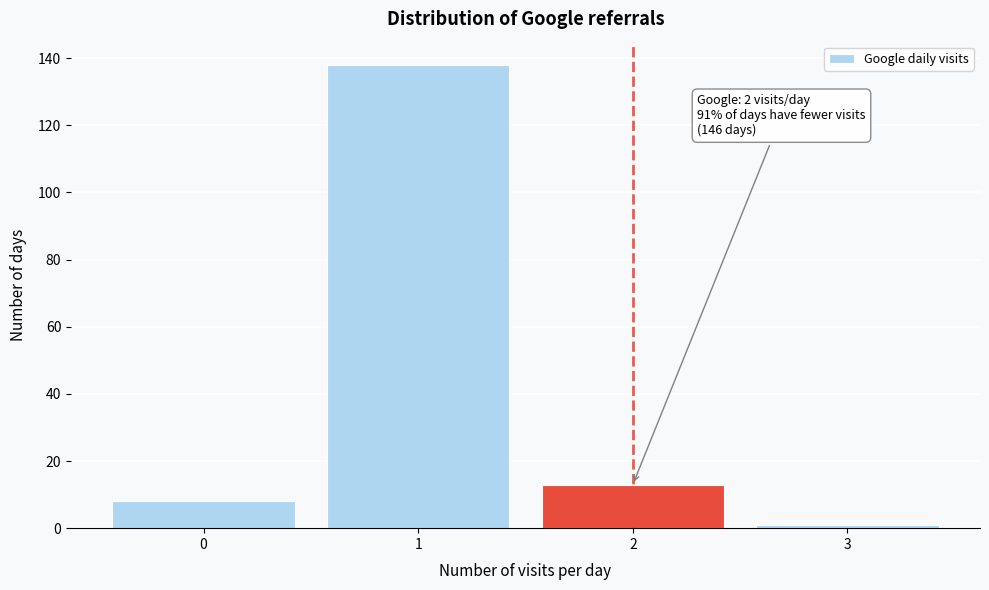

Which range on the x-axis has the tallest bar?

0.5 to 1.5